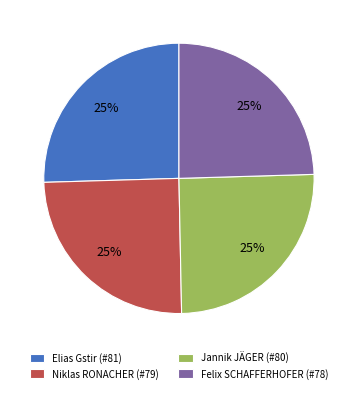

Does Elias Gstir (#81) represent more than half of the total?

No